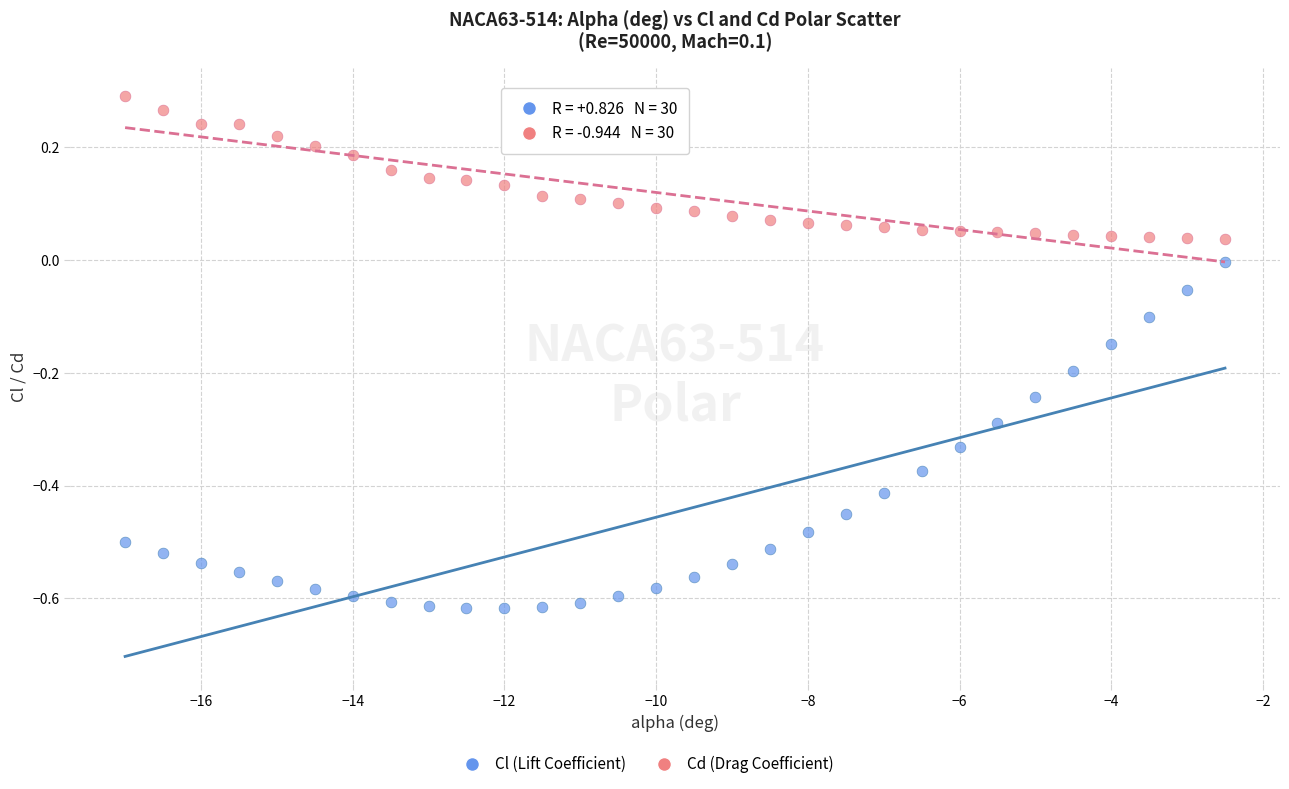

Across all data points, what is the range of Y values (max minus min)?

0.9